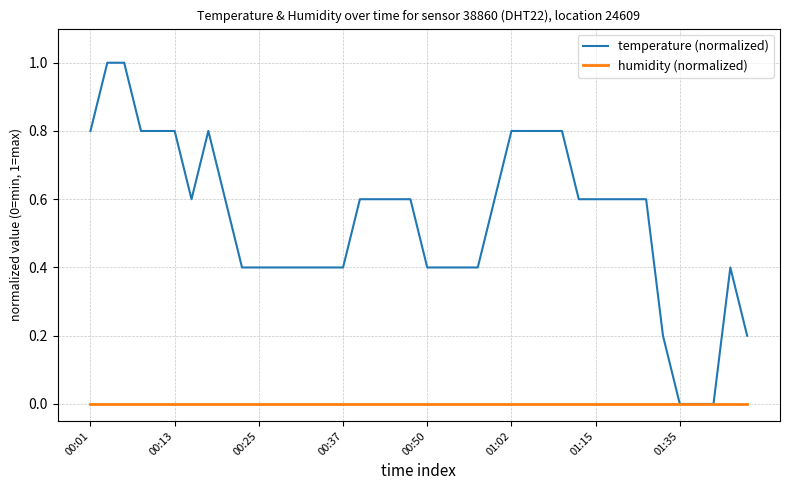

Which series has the largest range (max minus min)?

temperature (normalized)